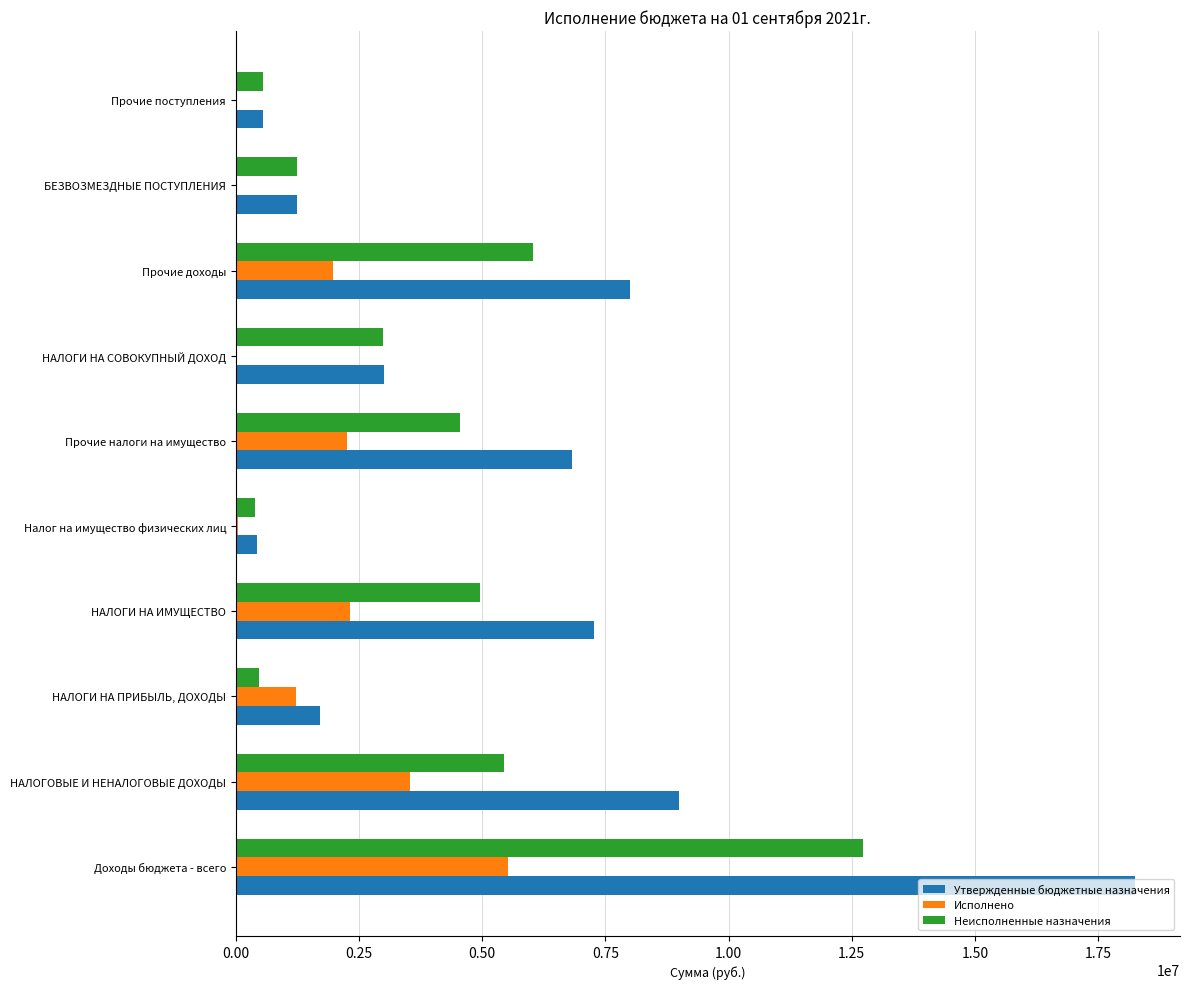

How many series are shown in this chart?

3